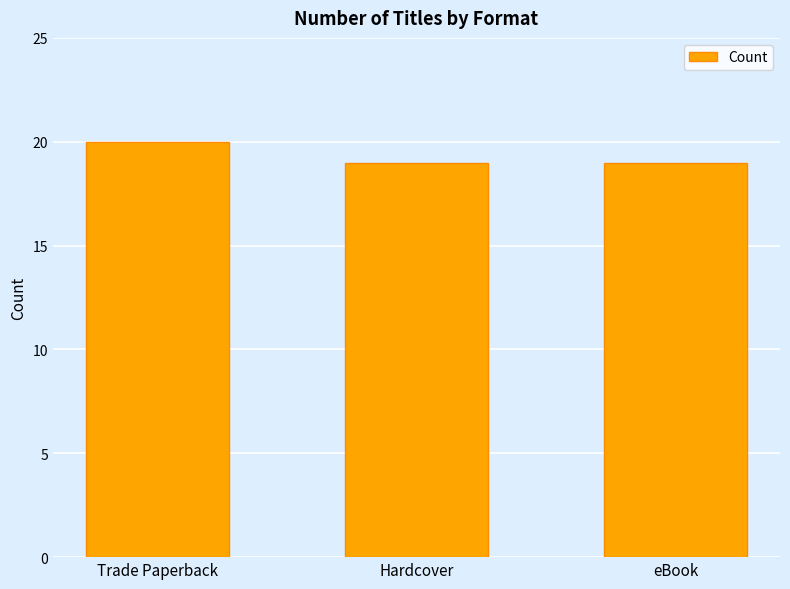

Read the value at eBook.

19